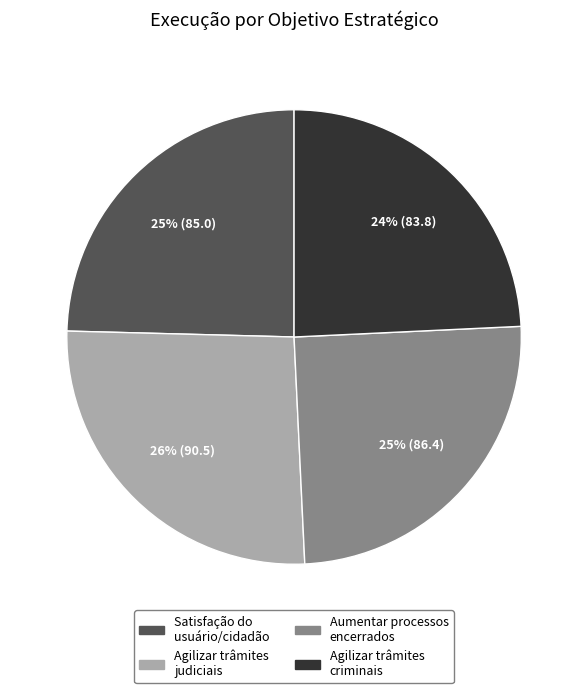

Does any single category account for the majority?

No